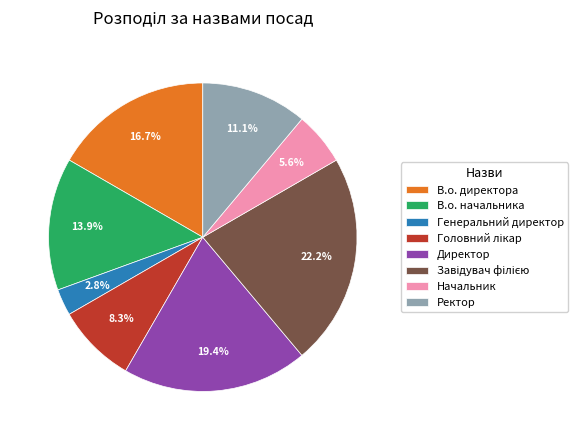

What portion of the pie excludes В.о. директора?

83.3%